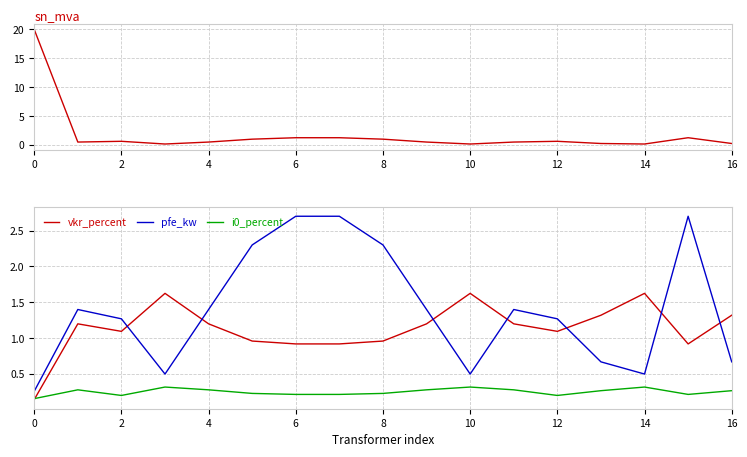

Rank the series by their maximum value, from highest to lowest.

sn_mva, pfe_kw, vkr_percent, i0_percent